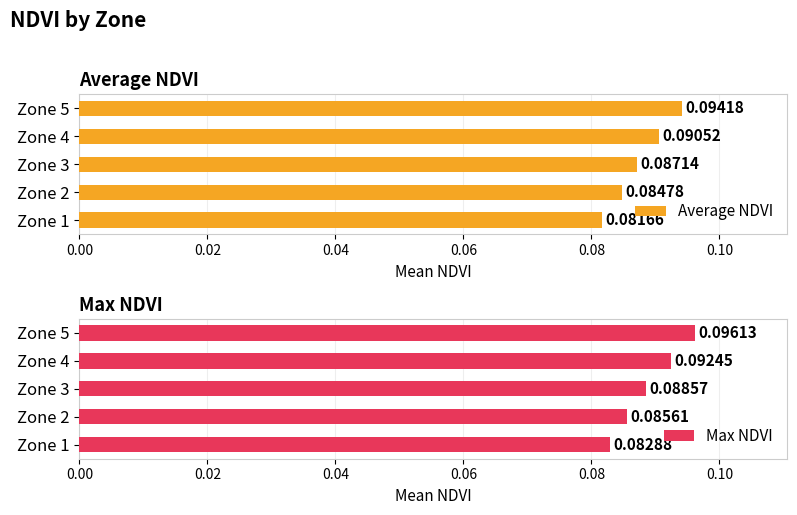

Rank the series by their average value, from lowest to highest.

Average NDVI, Max NDVI